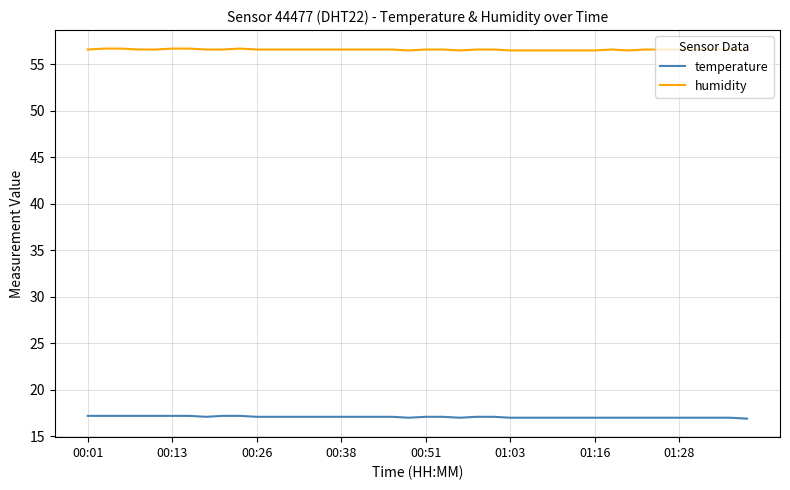

What is the maximum value shown in the chart?

56.7